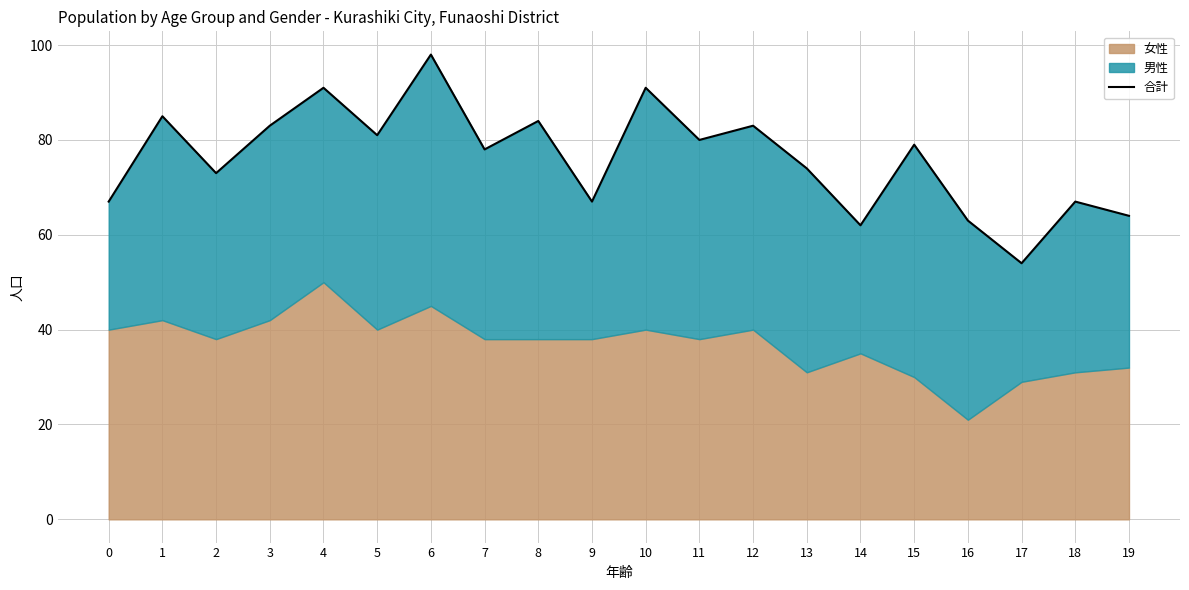

List the labels in order of value, largest first.

6, 4, 10, 1, 8, 3, 12, 5, 11, 15, 7, 13, 2, 0, 9, 18, 19, 16, 14, 17